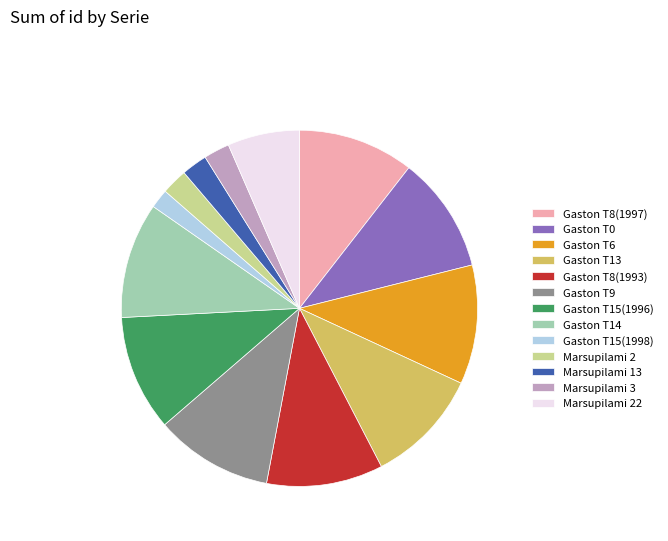

Is it true that Gaston T6 is 11% of the pie?

True